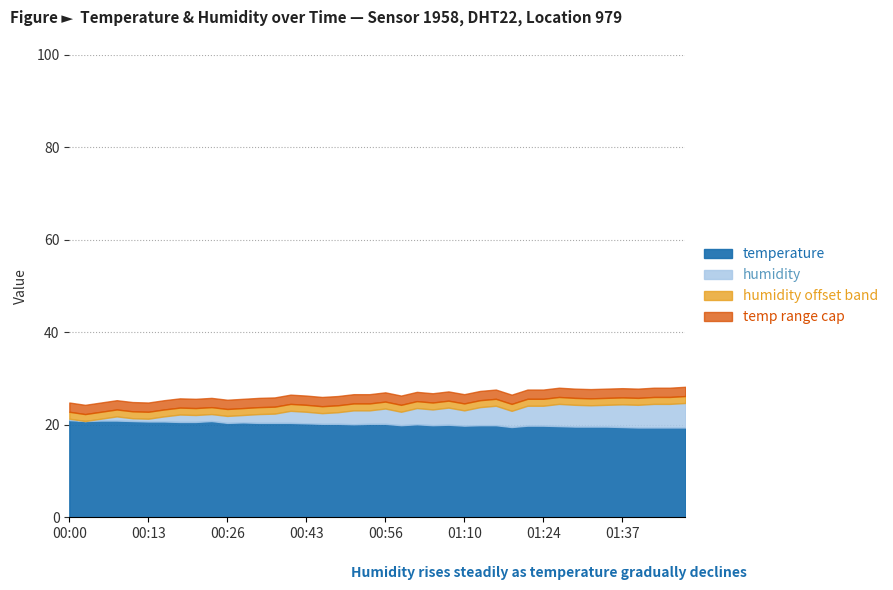

The value of temperature at 00:16 is 20.7. True or false?

True